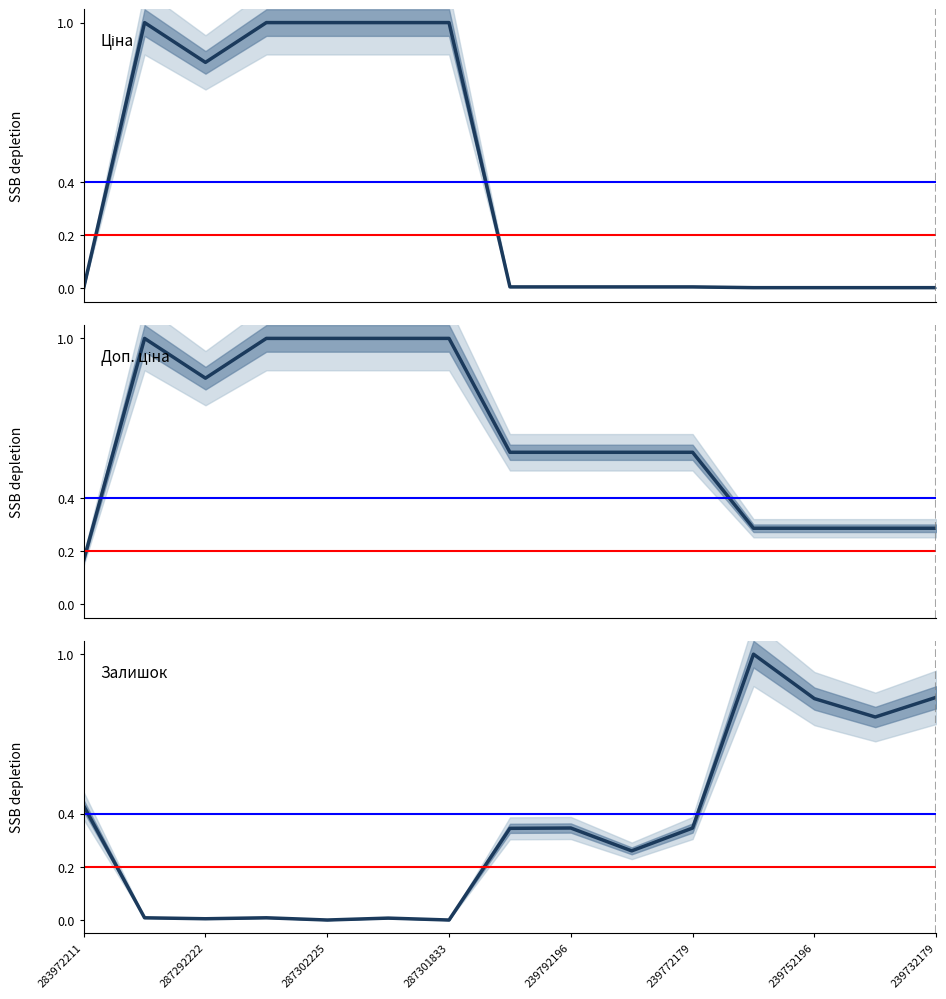

Reading left to right, extract all data points from this chart.

Ціна: 0.0	1.0	0.9	1.0	1.0	1.0	1.0	0.0	0.0	0.0	0.0	0.0	0.0	0.0	0.0
Доп. ціна: 0.2	1.0	0.9	1.0	1.0	1.0	1.0	0.6	0.6	0.6	0.6	0.3	0.3	0.3	0.3
Залишок: 0.4	0.0	0.0	0.0	0.0	0.0	0.0	0.3	0.3	0.3	0.3	1.0	0.8	0.8	0.8